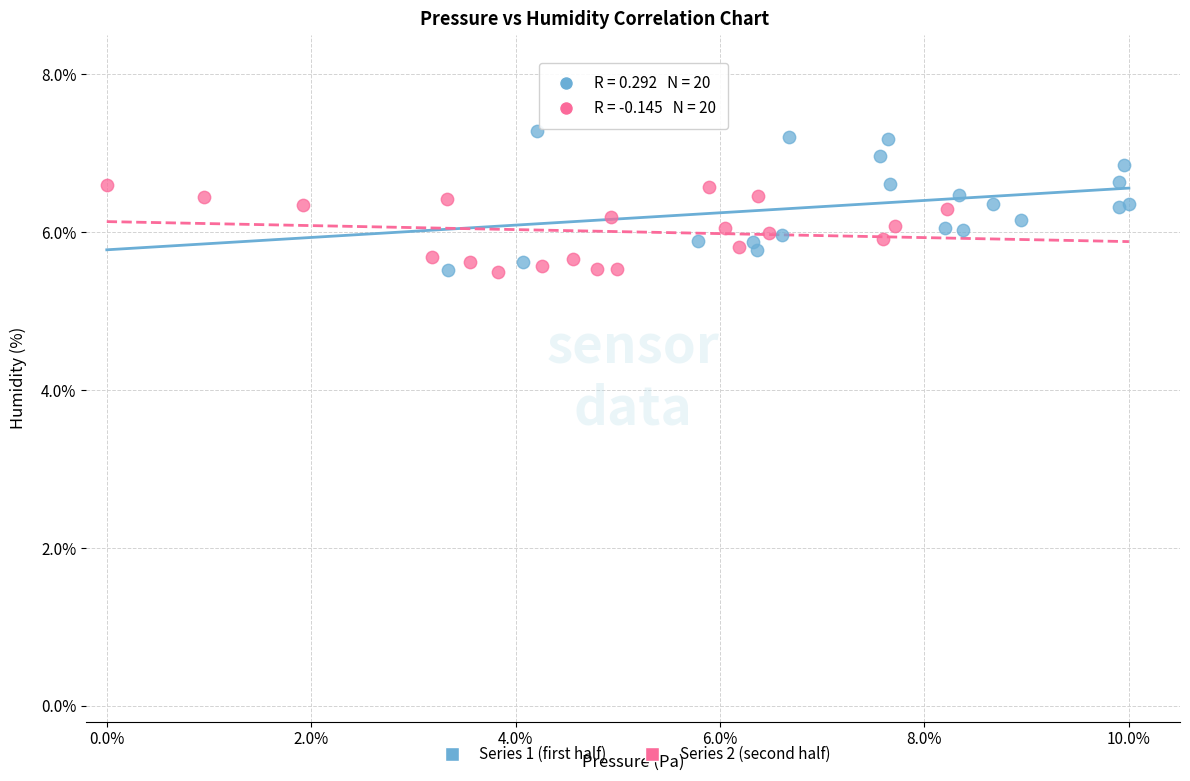

What are all the series names shown in the legend?

Series 1 (first half), Series 2 (second half)